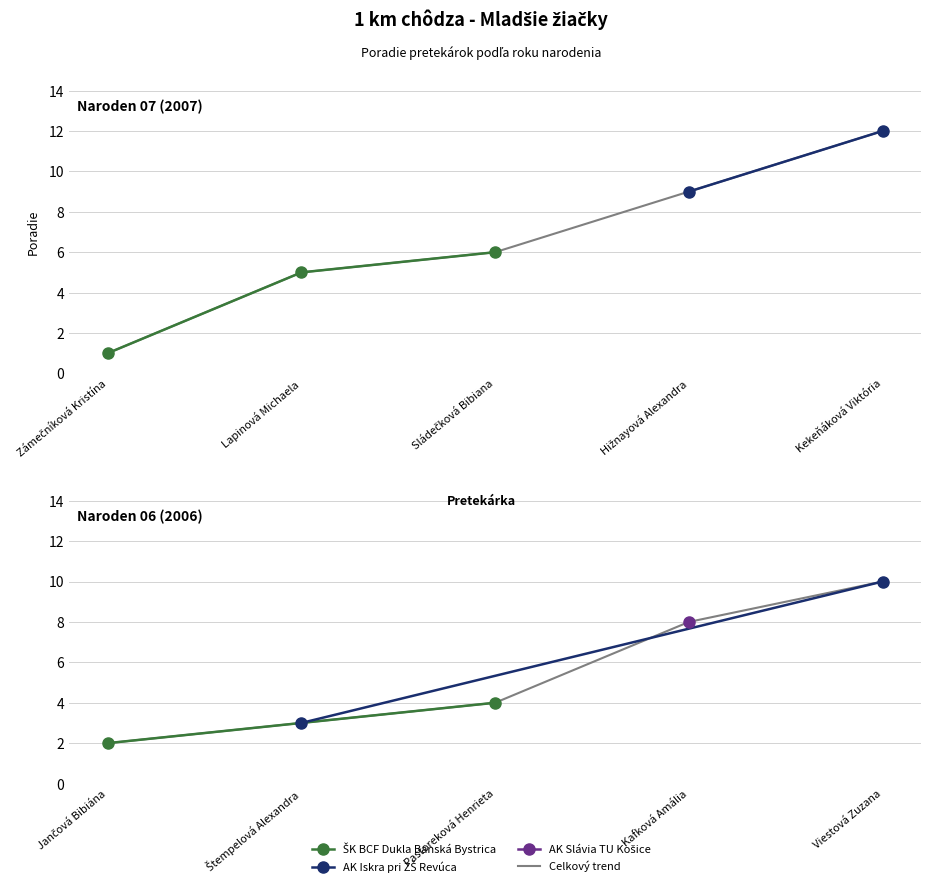

Which series has the widest spread of values?

AK Iskra pri ZŠ Revúca